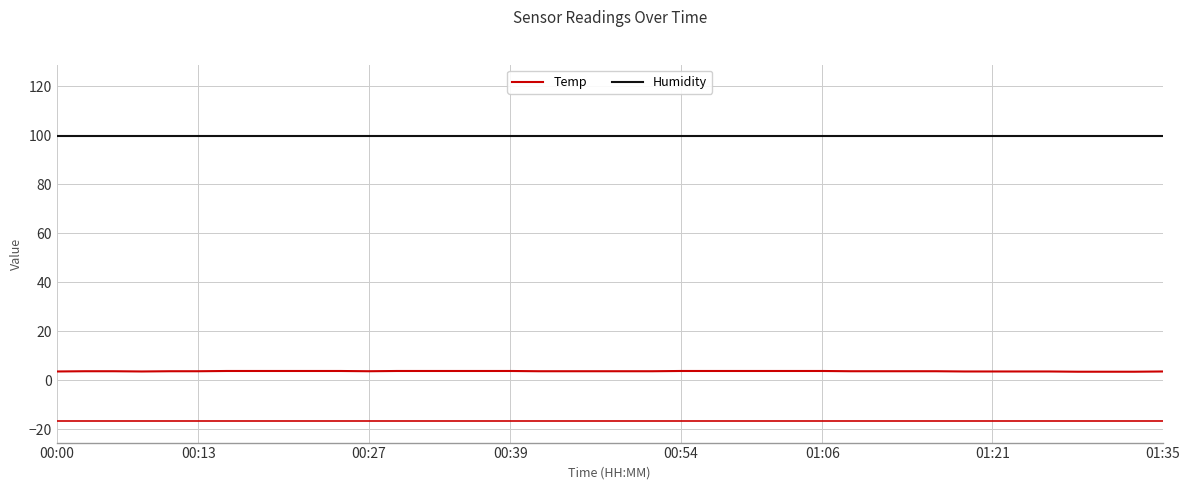

What is the greatest value displayed?

99.9